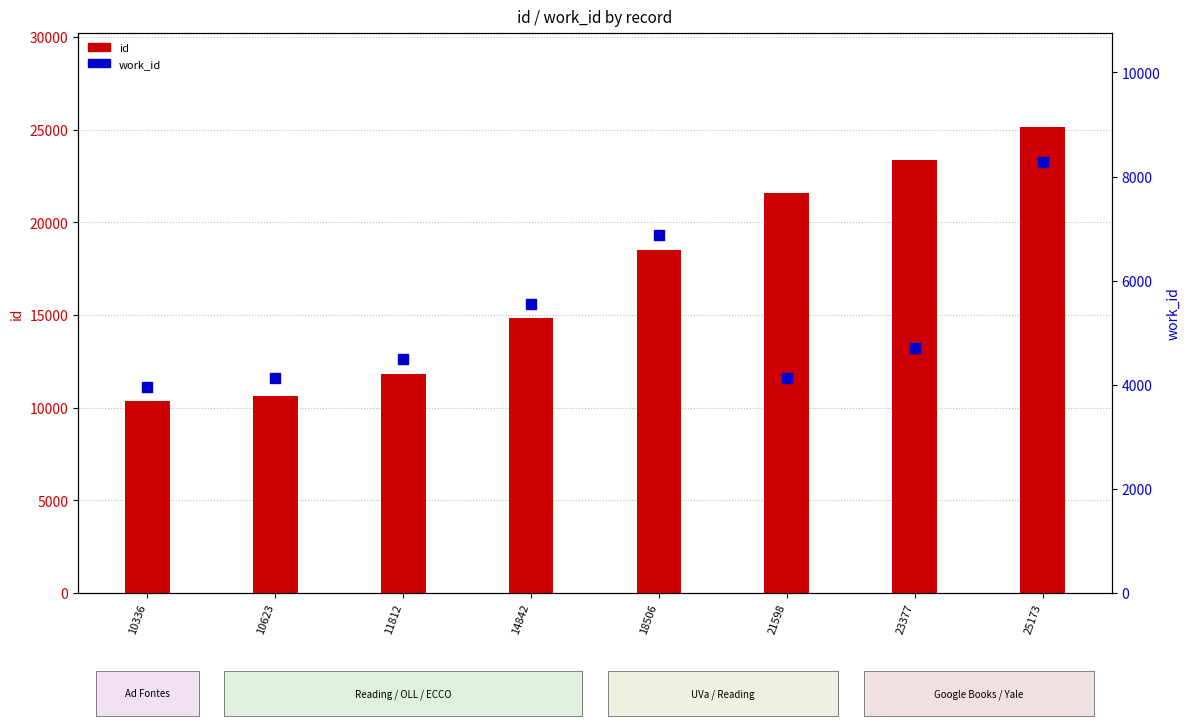

Which series has the largest Y range (max minus min)?

id